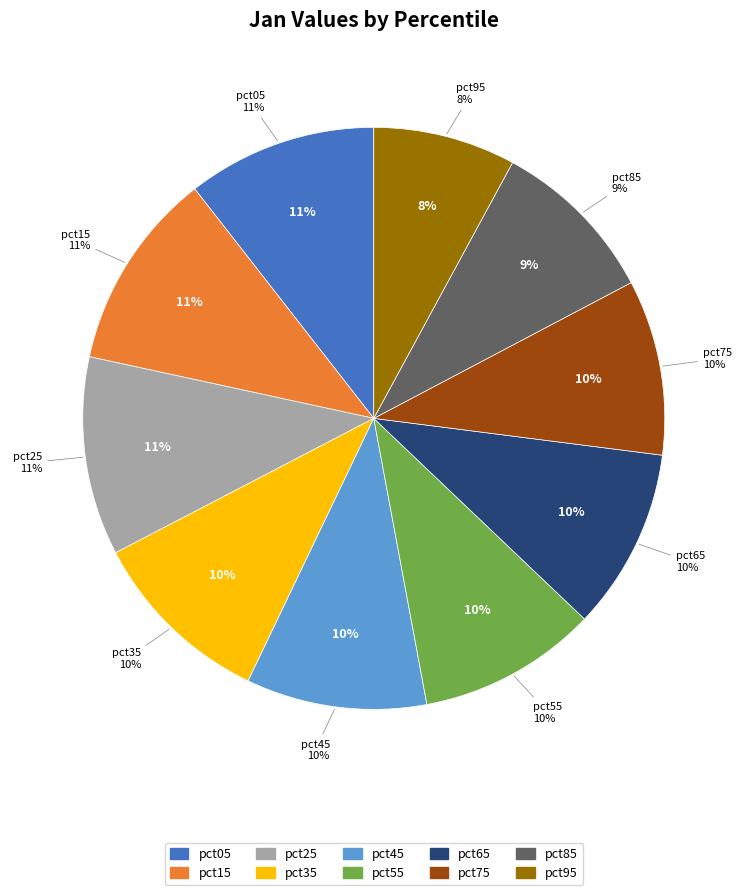

Is the sum of pct95 and pct25 greater than half?

No